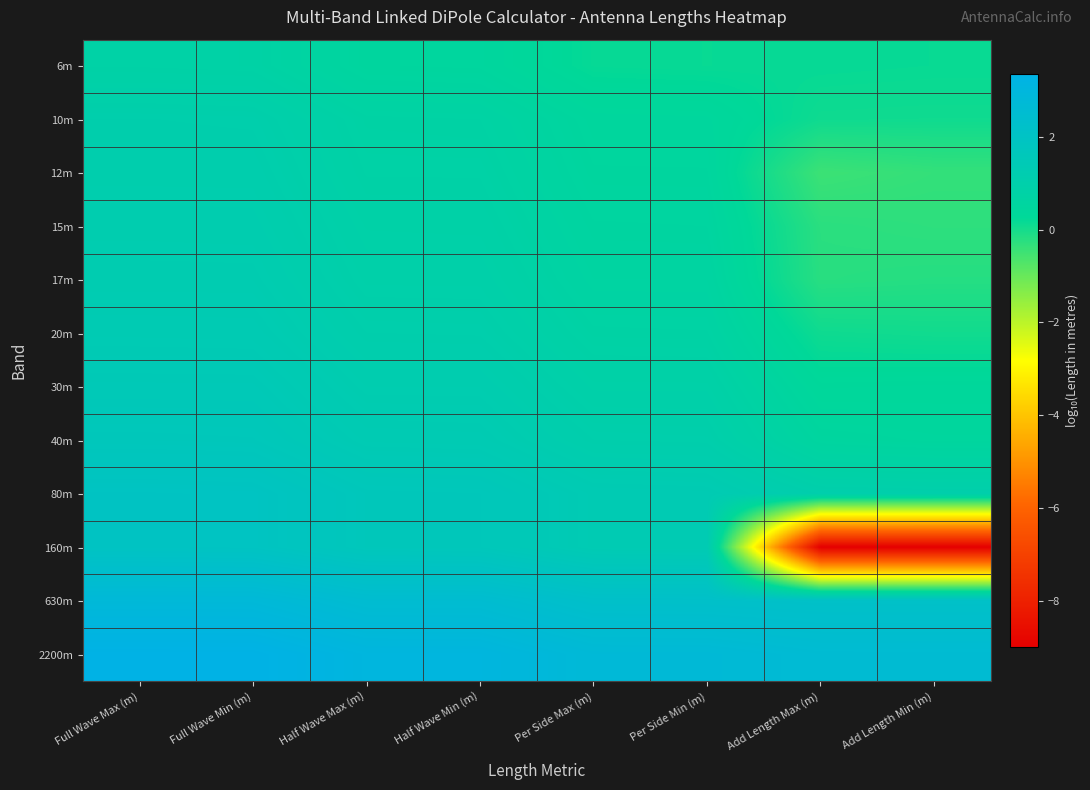

How many distinct data groups are displayed?

12